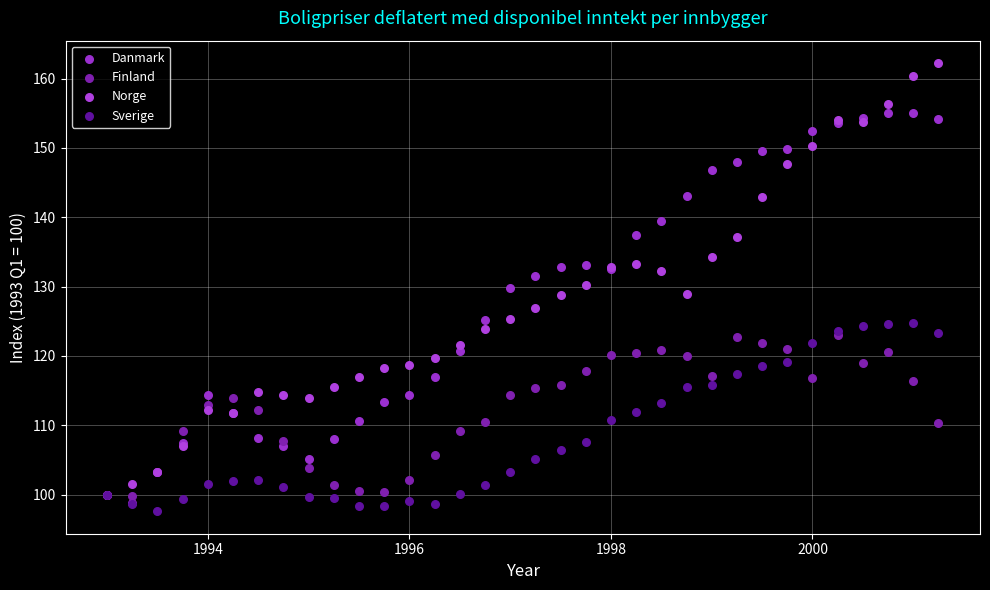

Which series reaches the minimum Y coordinate?

Sverige